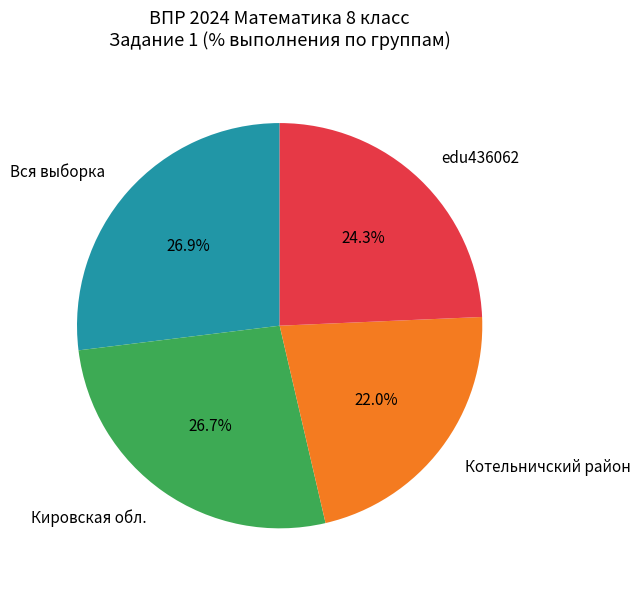

How many slices are in this pie chart?

4